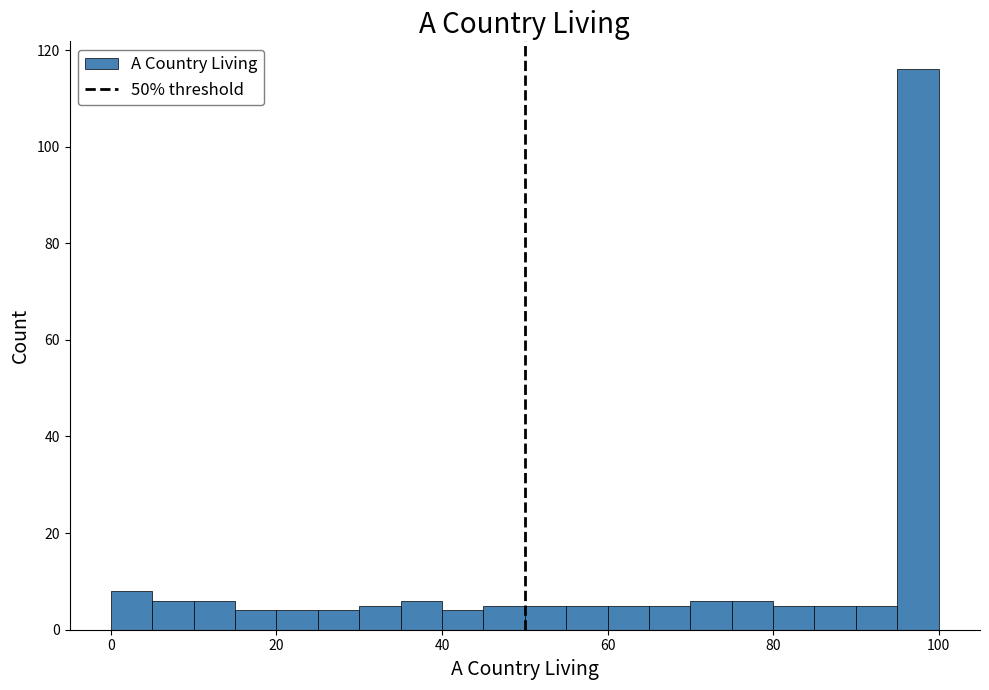

Around what value on the x-axis is the tallest bar? Give the approximate position of its centre, as read against the axis.

98